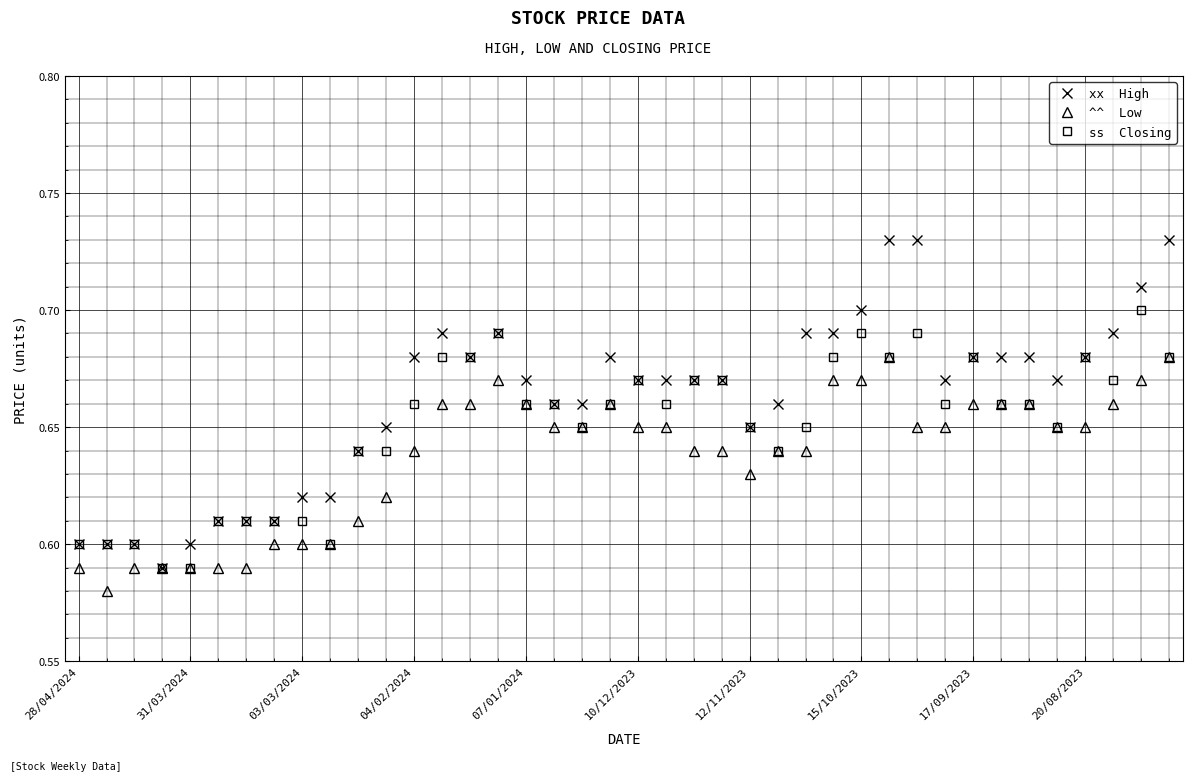

How many categories are shown in the chart?

40